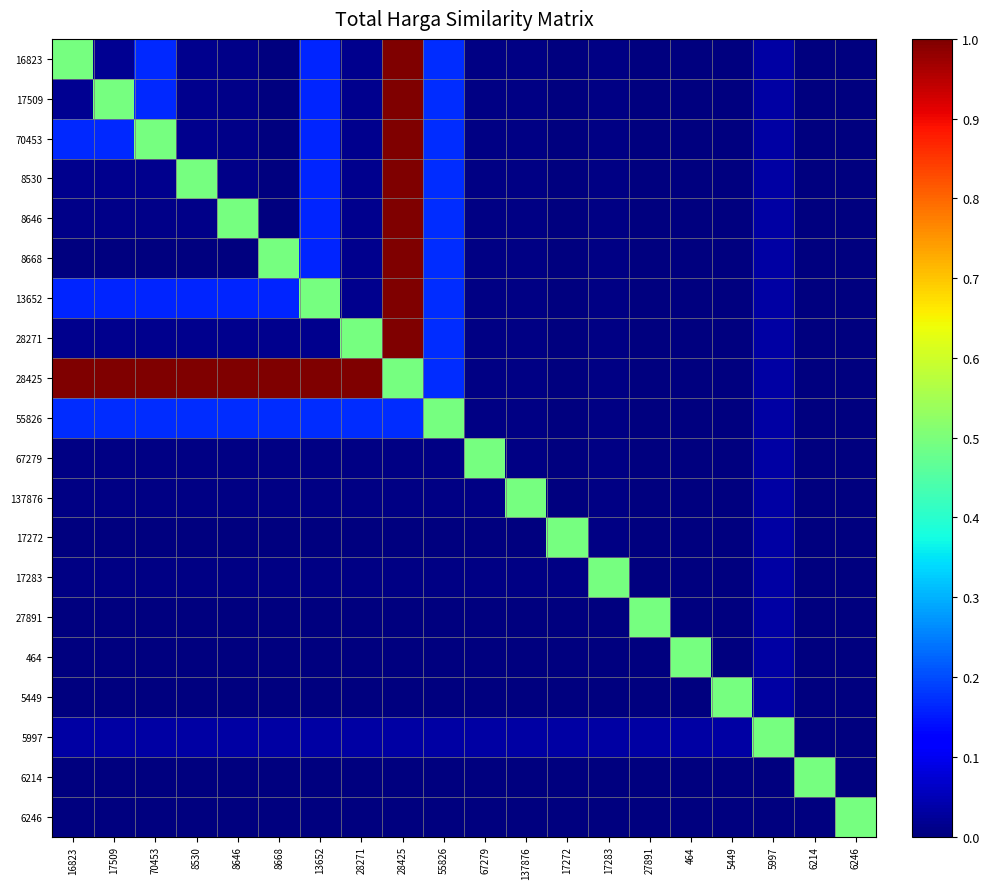

Between 67279 and 6214, which is larger?

67279